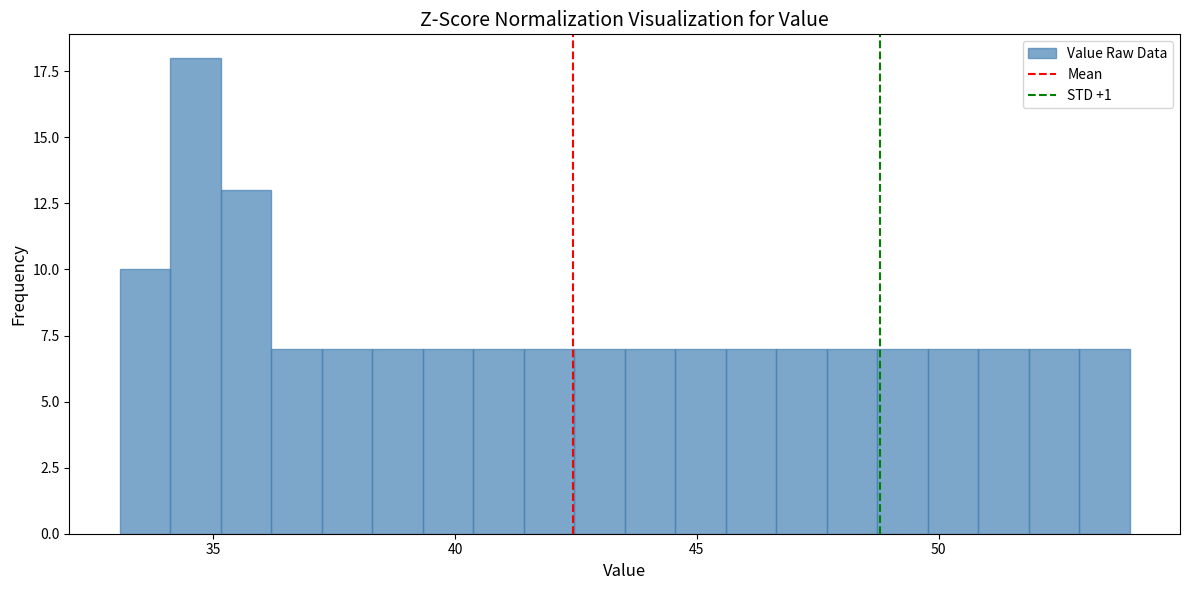

Around what value on the x-axis is the tallest bar? Give the approximate position of its centre, as read against the axis.

34.5